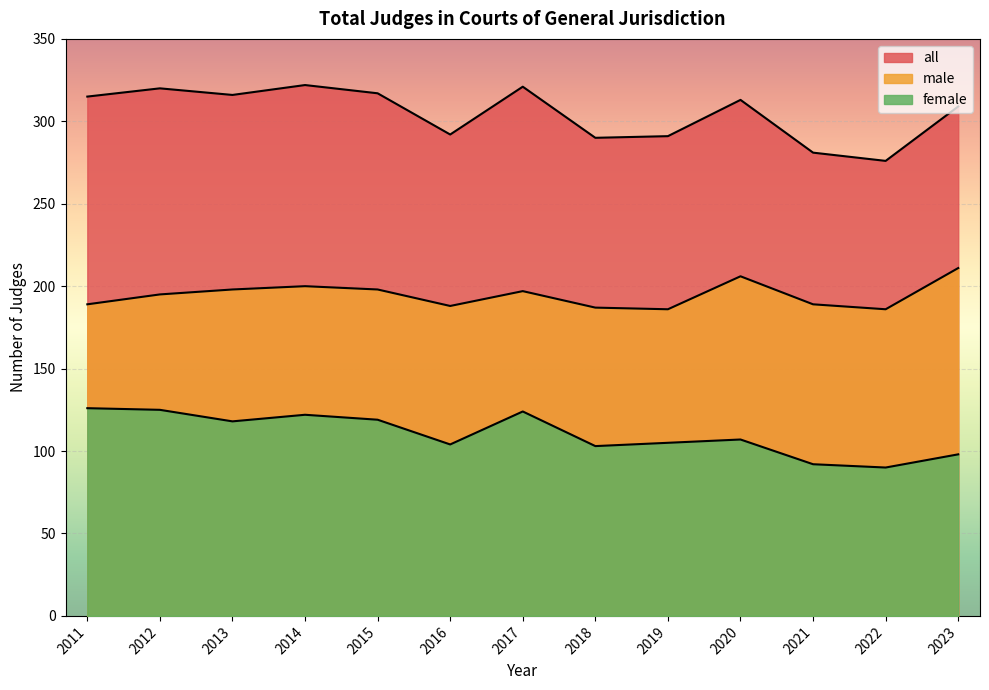

What is the total value across all series at 2013?

632